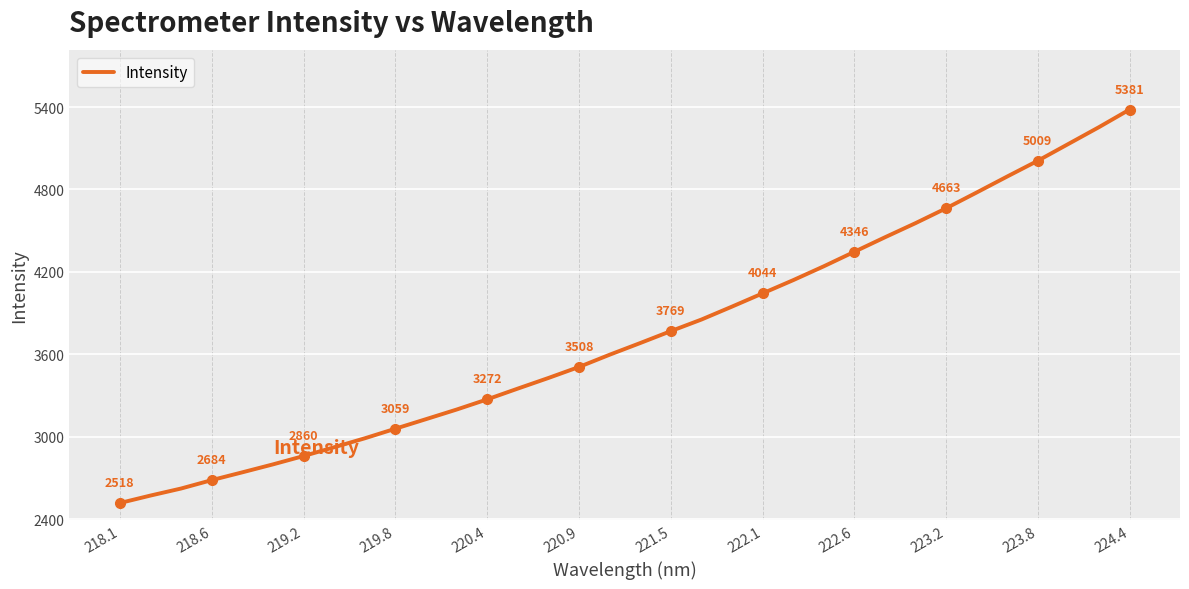

What is the minimum value shown in the chart?

2517.5